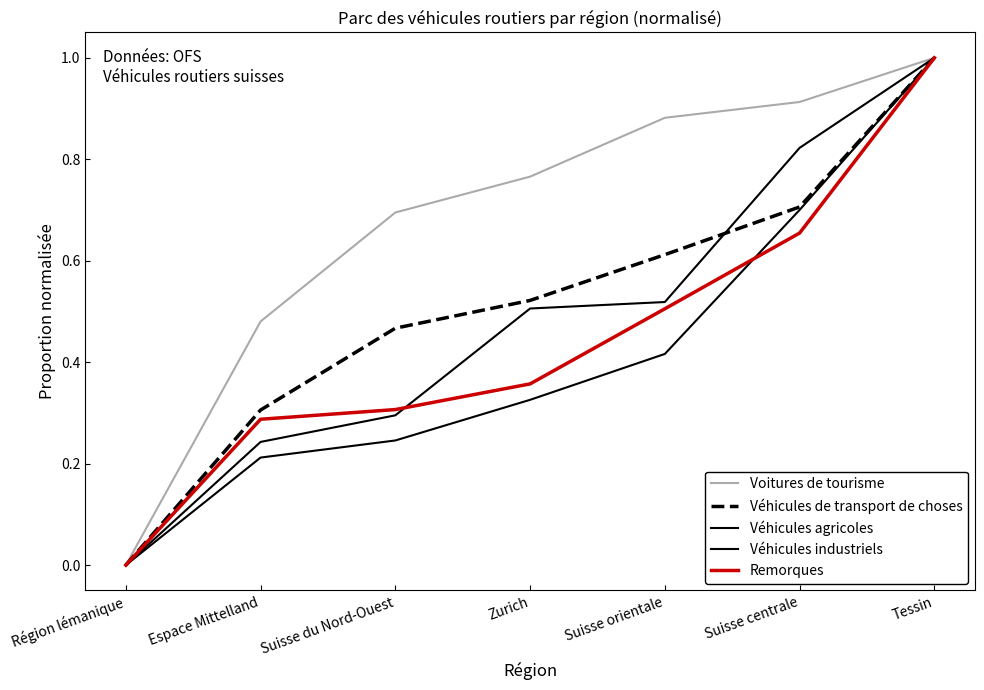

How many lines are shown in the chart?

5